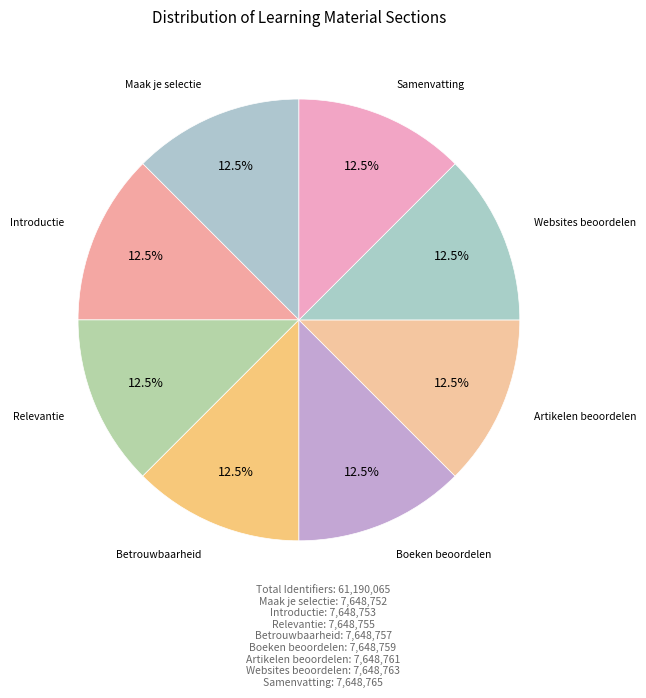

How many segments does this pie chart have?

8